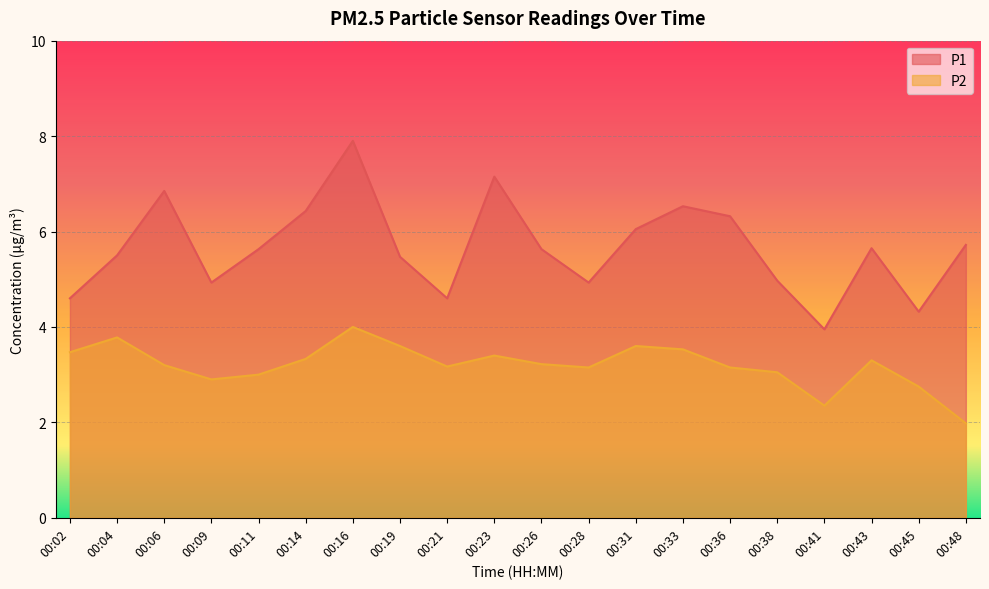

What is the value of the P1 point at the 12th from the left?

4.9